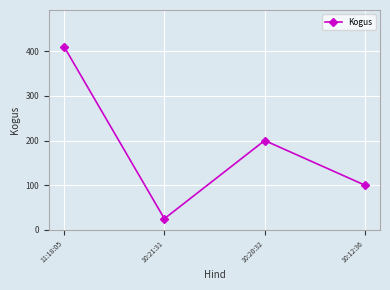

Does the chart have visible grid lines?

Yes